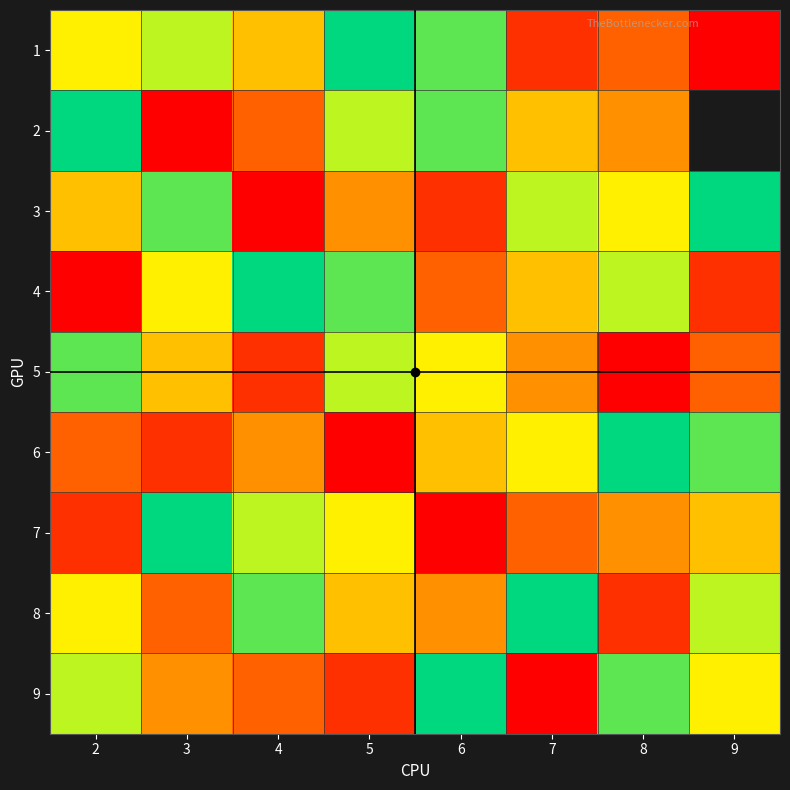

At which label does 2 reach its peak?

2